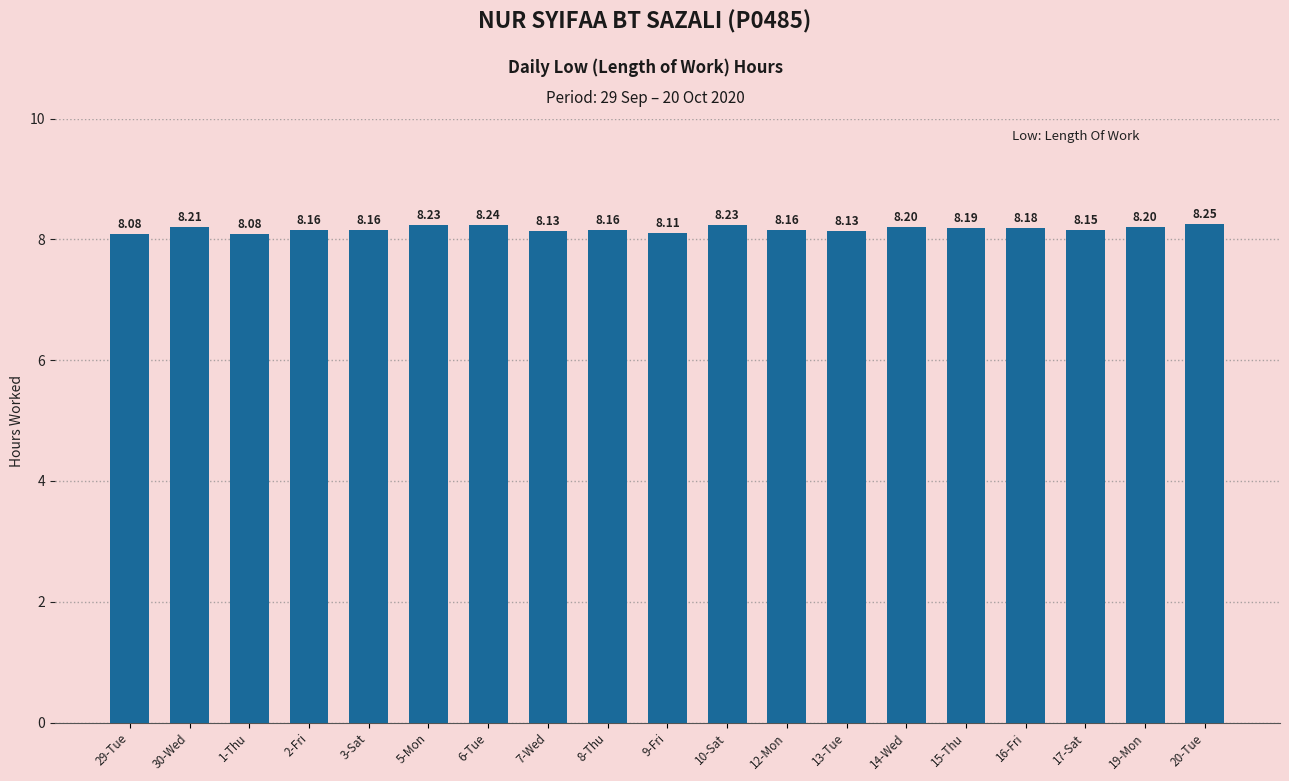

What is the label of the 11th bar from the left?

10-Sat